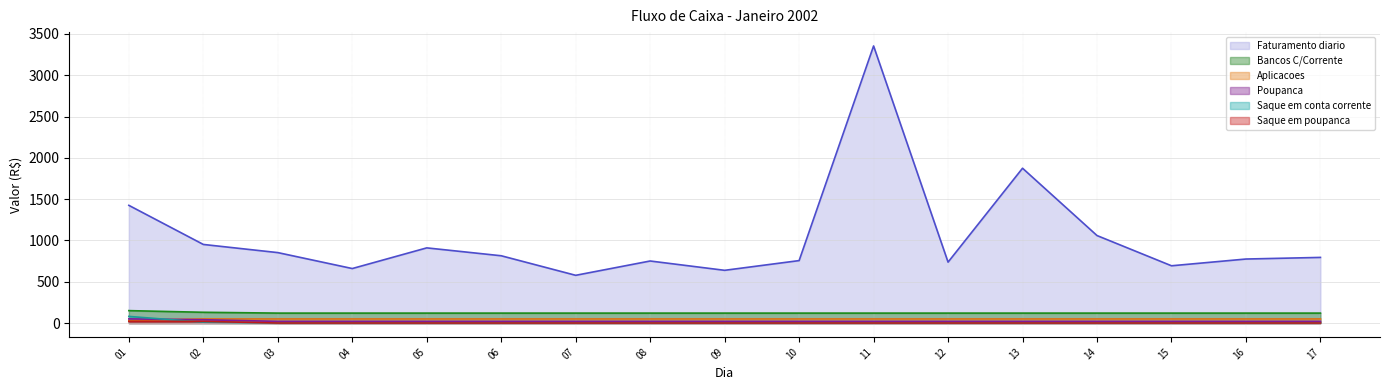

At how many categories does at least one series exceed 2008?

1